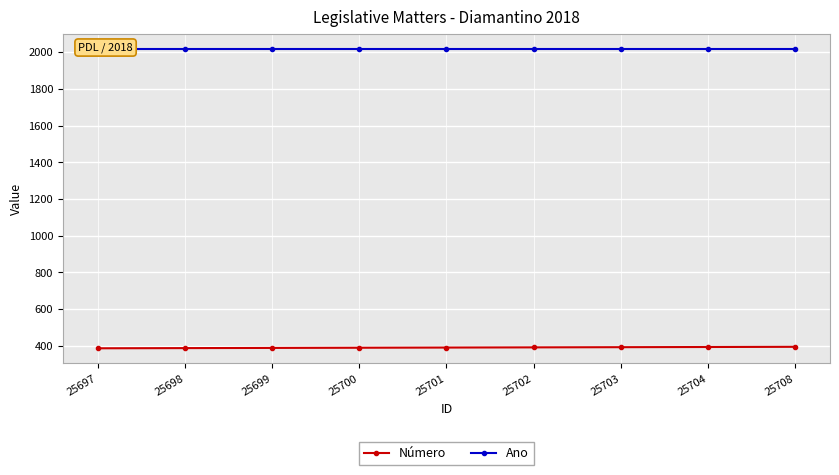

Which series has the largest range (max minus min)?

Número